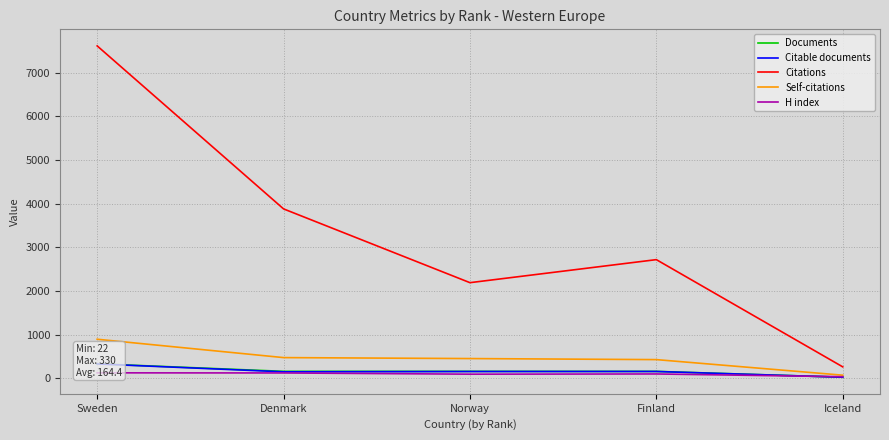

Does the chart have visible grid lines?

Yes